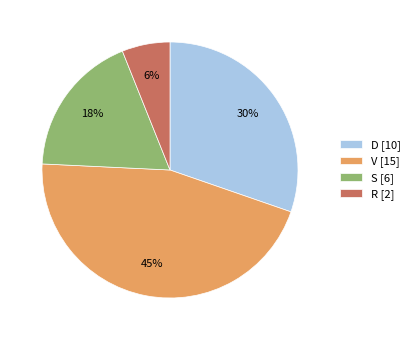

Which category has the biggest portion of the pie?

V